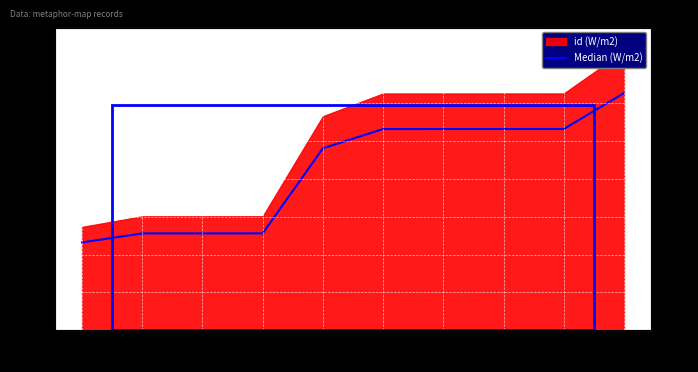

Which label corresponds to the largest value in the chart?

7740